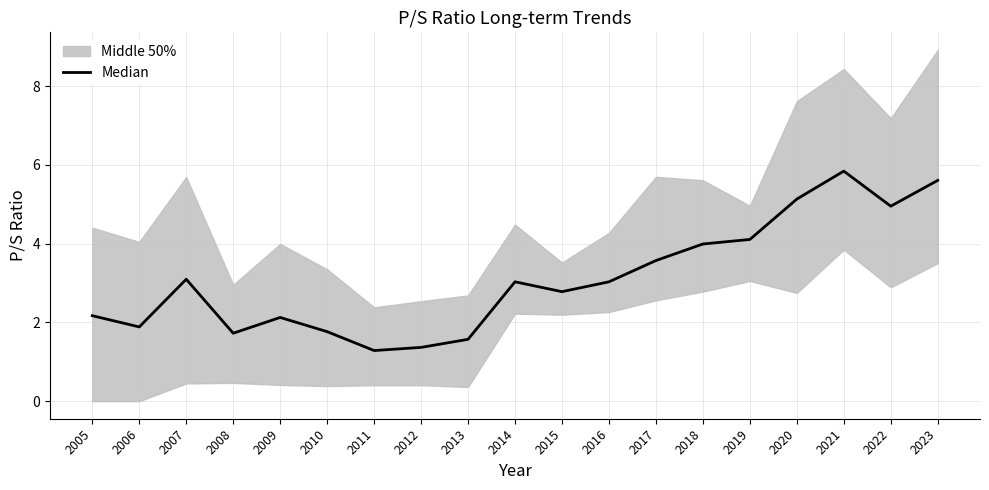

Reading left to right, what are all the values shown in this chart?

2.2	1.9	3.1	1.7	2.1	1.8	1.3	1.4	1.6	3.0	2.8	3.0	3.6	4.0	4.1	5.1	5.8	5.0	5.6